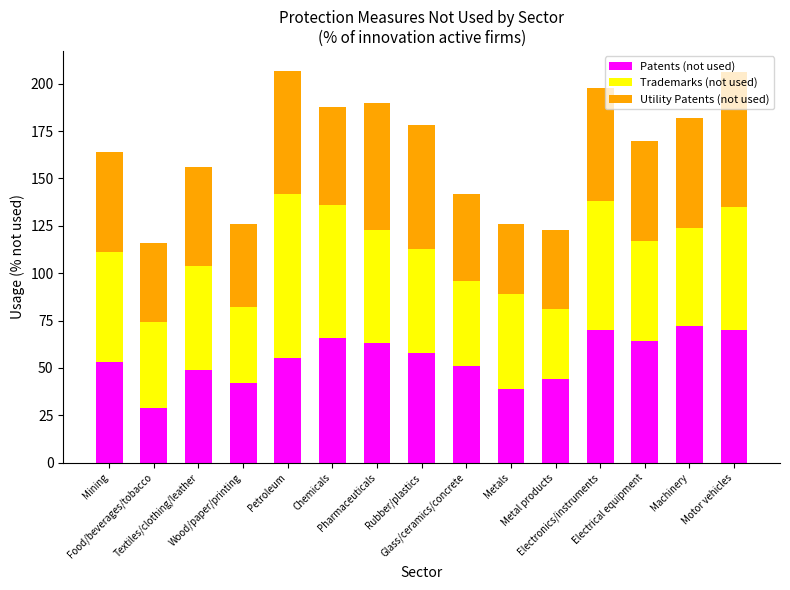

How many bars are there in total?

15